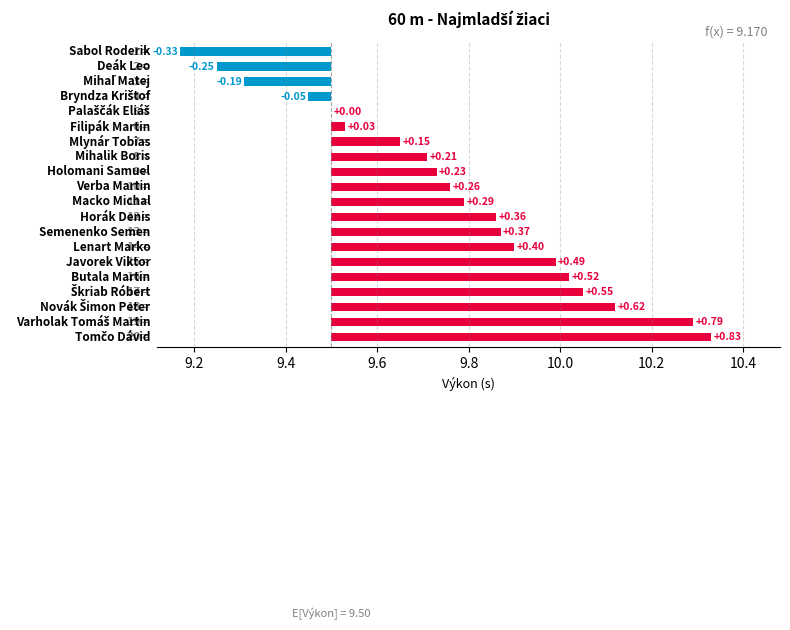

How many negative values are there?

4